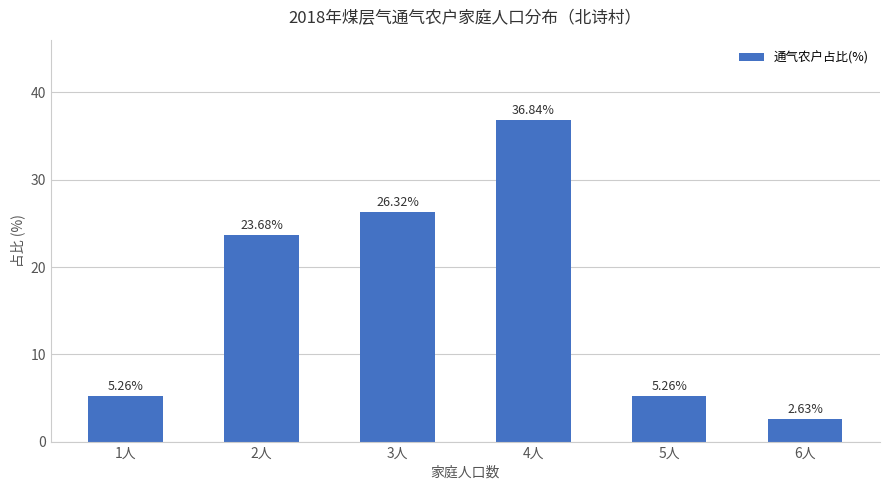

Approximately how many times larger is the value at 6人 compared to 1人?

0.5